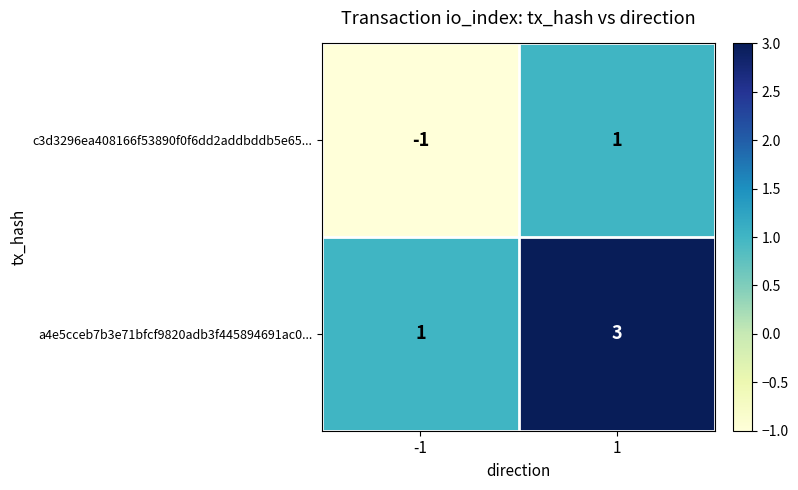

The a4e5cceb7b3e71bfcf9820adb3f445894691ac0... series shows 1 at -1. True or false?

True